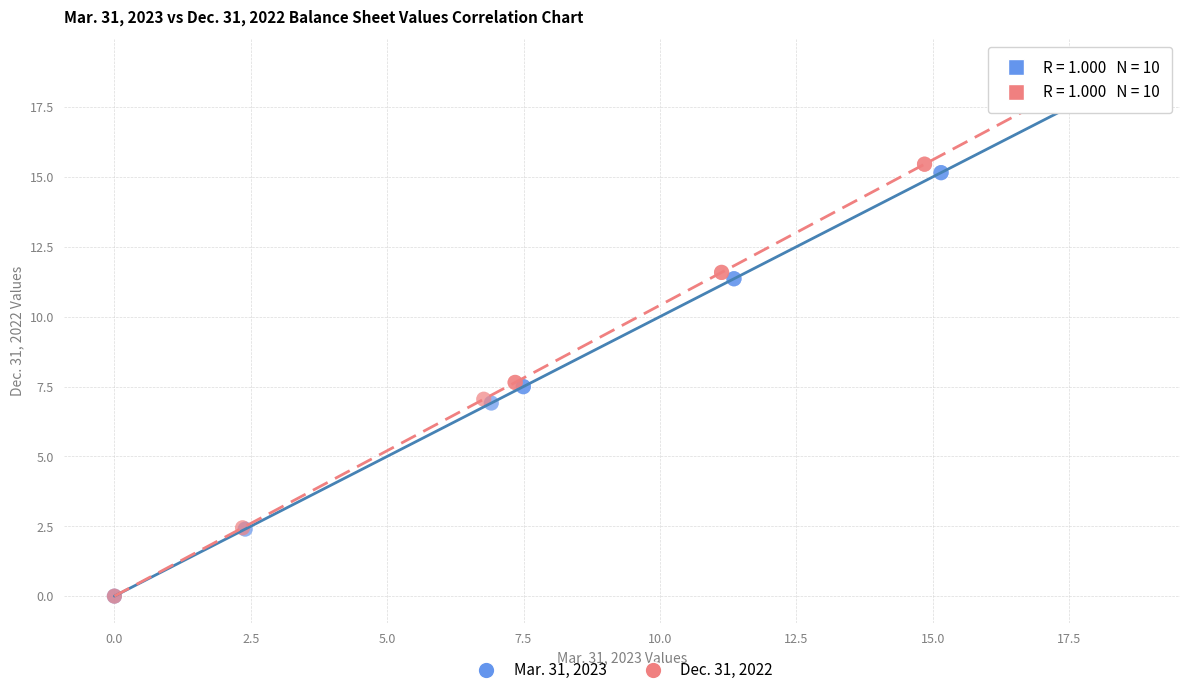

Which series has the widest spread of Y values?

Dec. 31, 2022